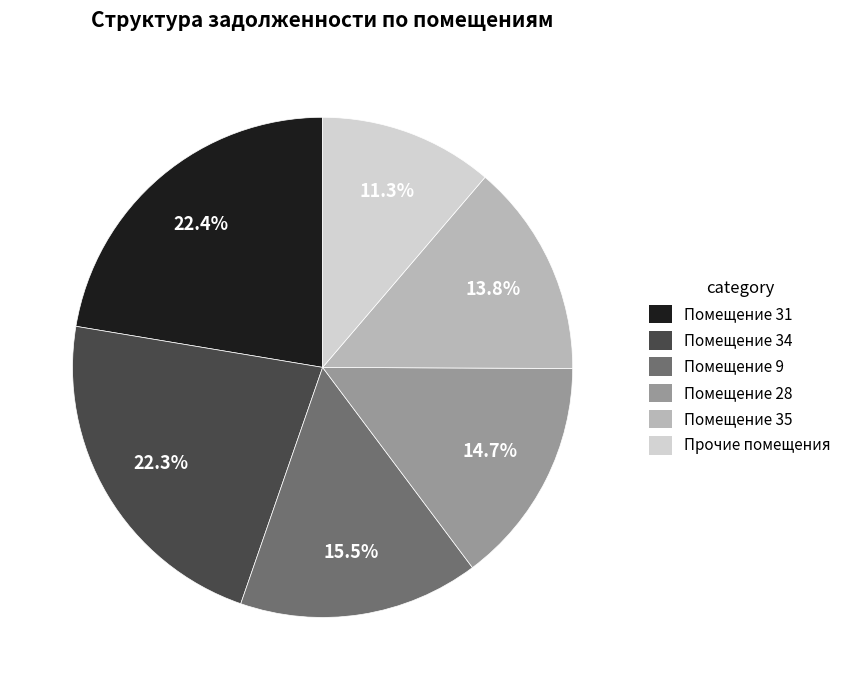

Is Помещение 28 the majority of the pie?

No